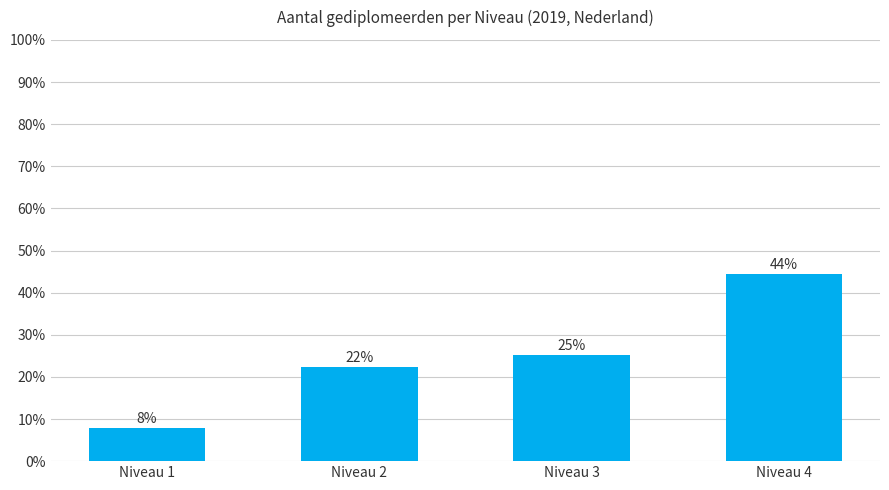

Which has a higher value, Niveau 4 or Niveau 1?

Niveau 4